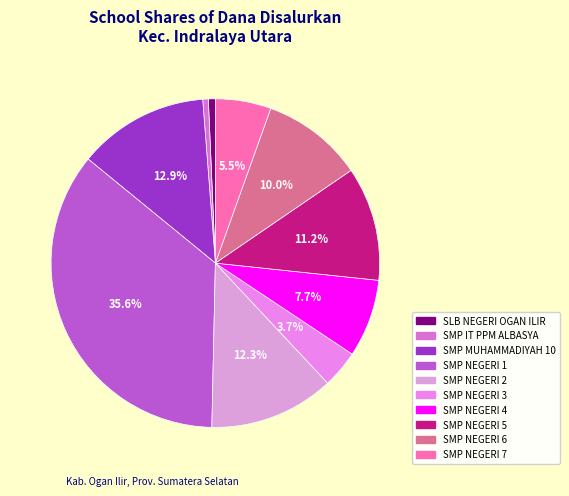

How many segments does this pie chart have?

10